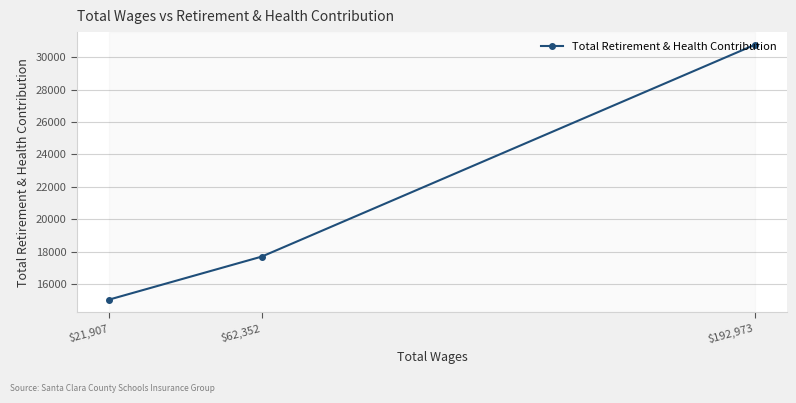

Which category has the lowest value across all series?

$21,907